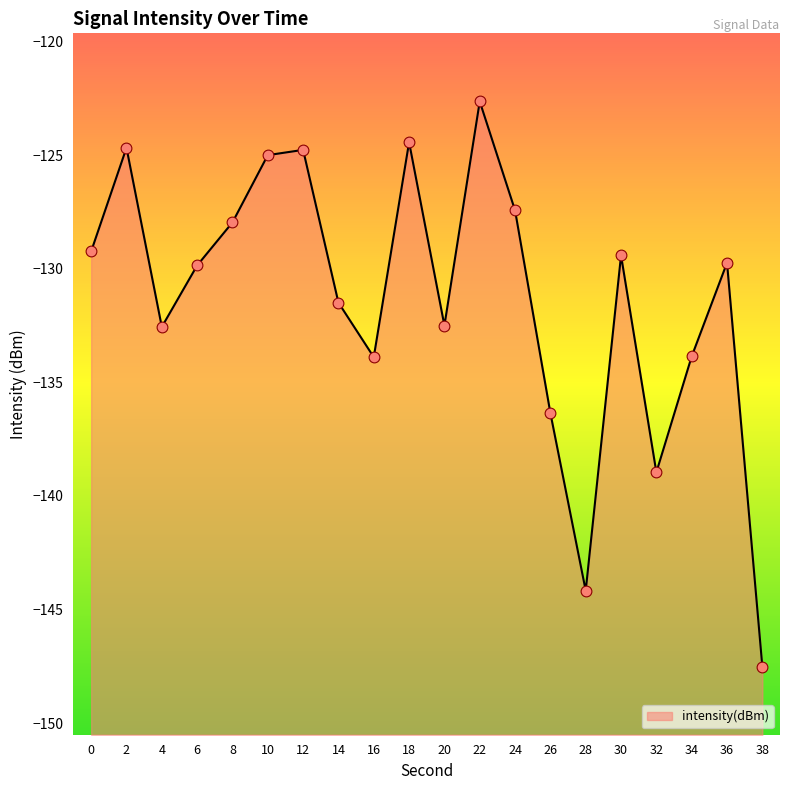

Between 18 and 8, which is larger?

18